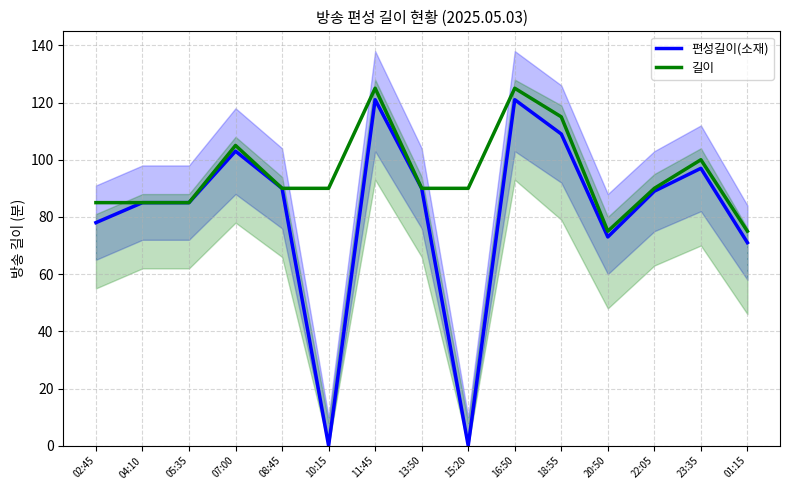

True or false: 길이 and 편성길이(소재) intersect in this chart.

False